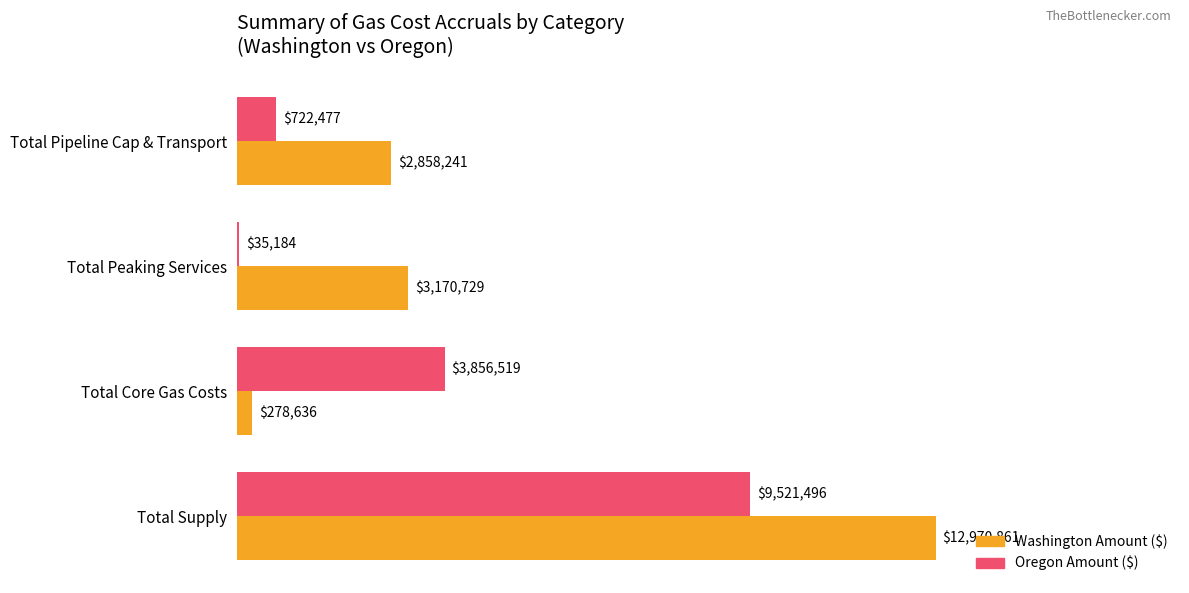

What is the average value of the Oregon Amount ($) series?

3533918.8